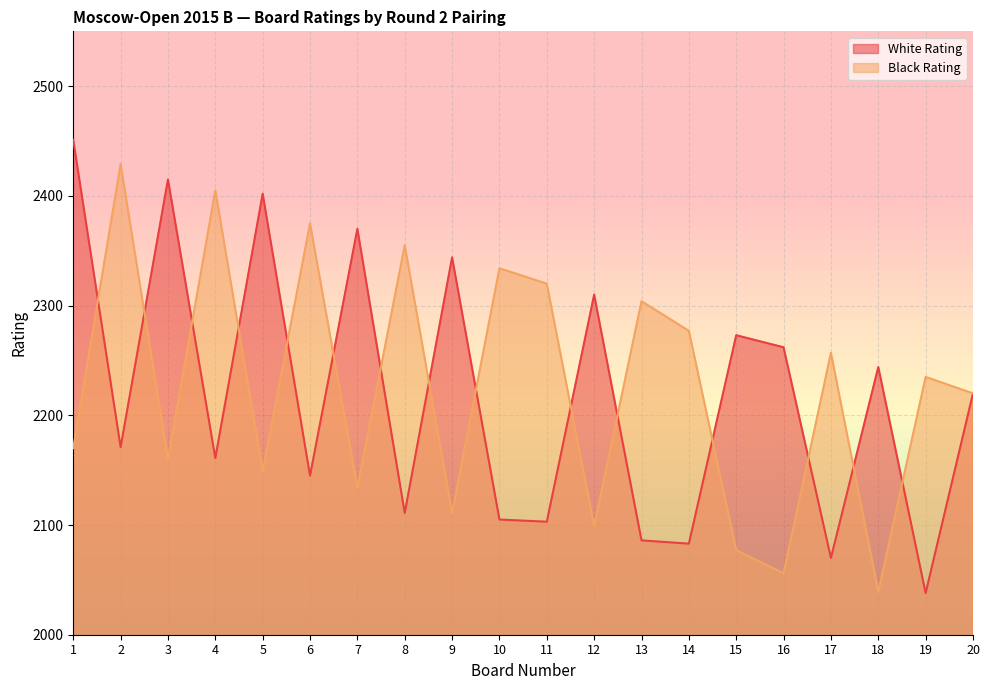

After their last crossing, which series has the higher values: Black Rating or White Rating?

Black Rating